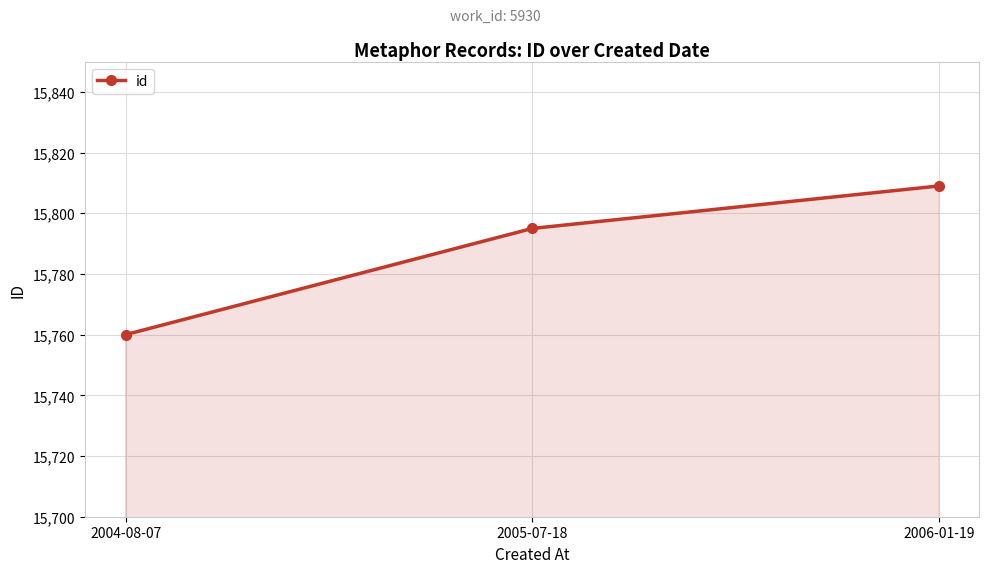

The chart shows a value of 5496 at 2006-01-19. True or false?

False